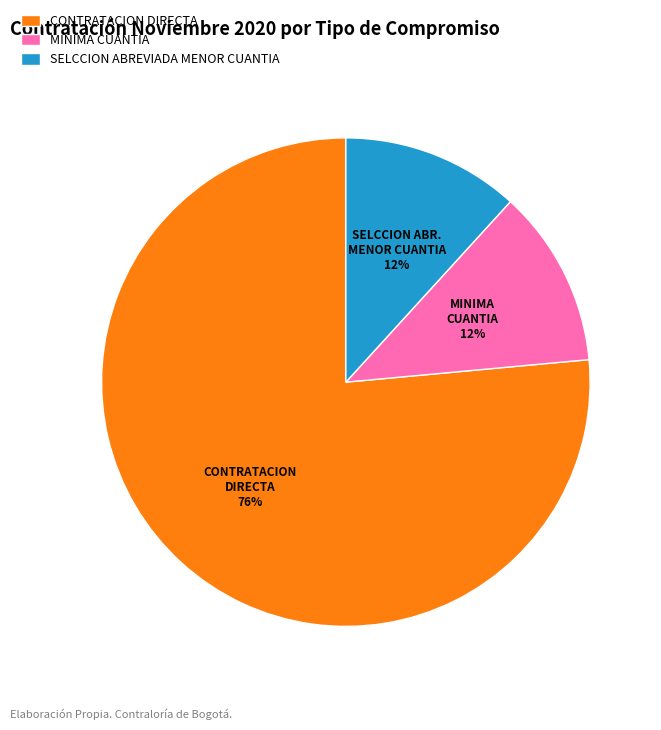

Combined, do MINIMA CUANTIA and CONTRATACION DIRECTA account for over 50%?

Yes